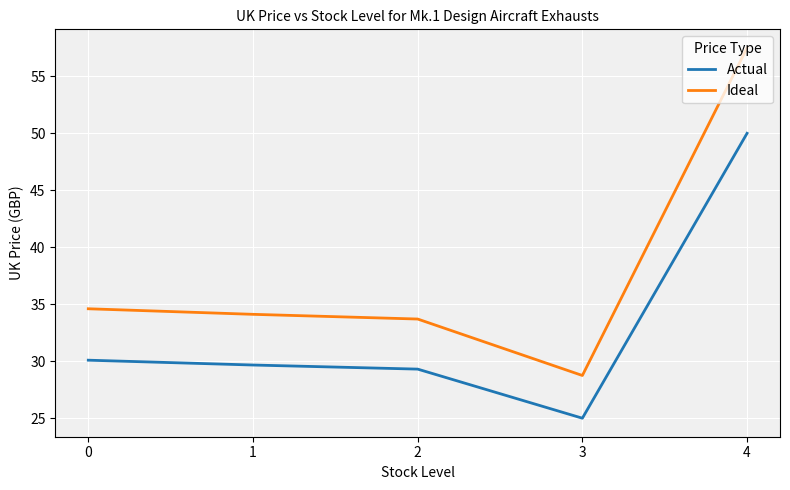

At how many categories does at least one series exceed 54?

1